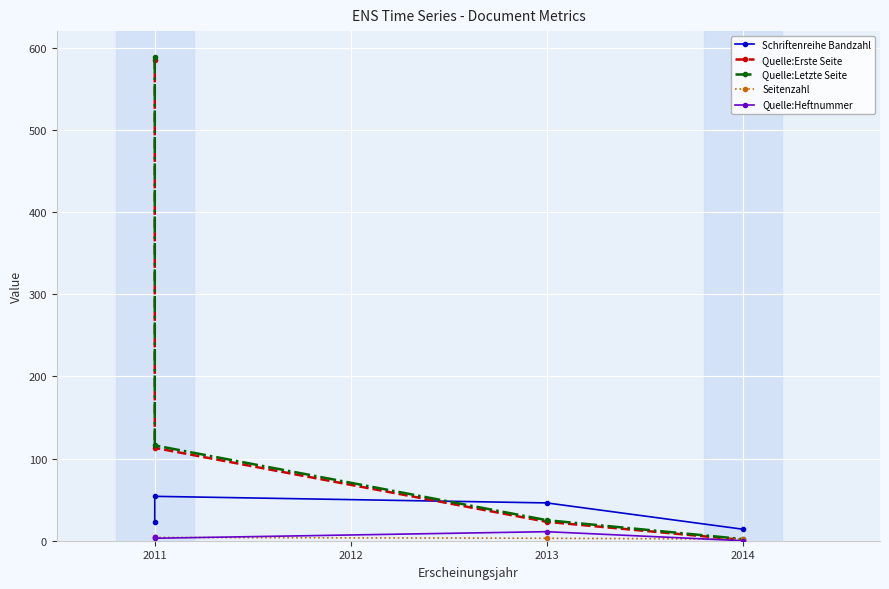

True or false: Quelle:Heftnummer and Quelle:Letzte Seite intersect in this chart.

False